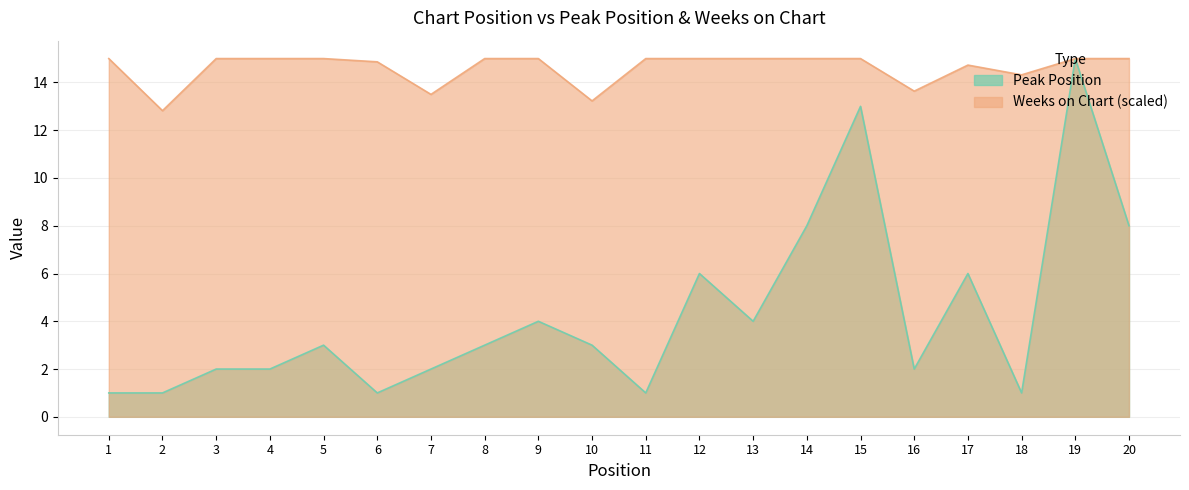

At which category is the sum across all series the highest?

19